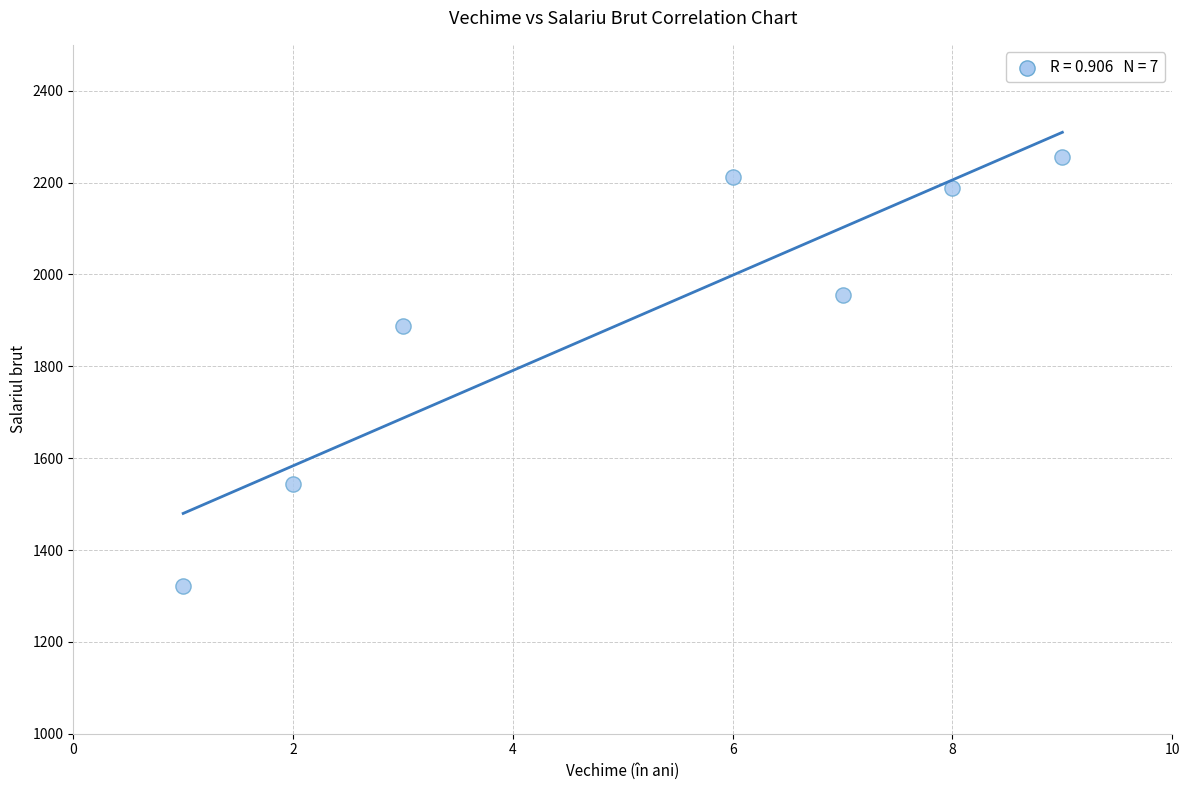

What is the range of Y values (max minus min)?

934